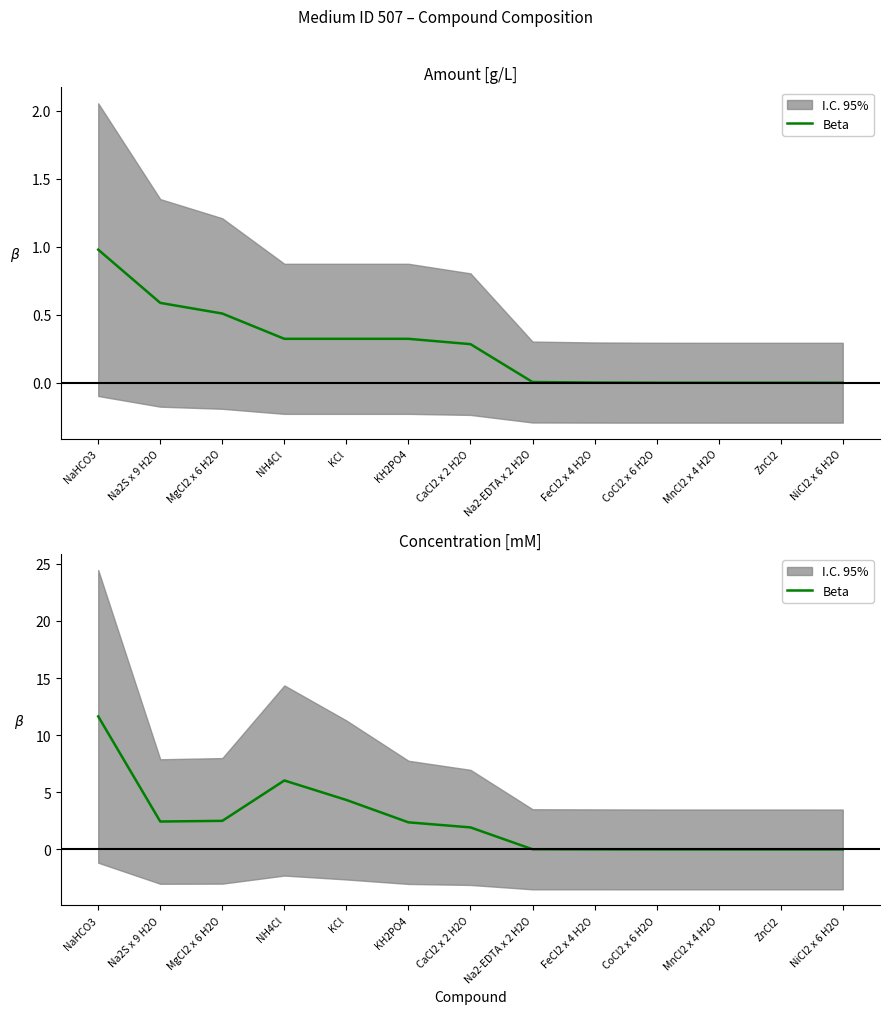

Reading left to right, what are all the values shown in this chart?

NaHCO3=11.6	Na2S x 9 H2O=2.4	MgCl2 x 6 H2O=2.5	NH4Cl=6.0	KCl=4.3	KH2PO4=2.4	CaCl2 x 2 H2O=1.9	Na2-EDTA x 2 H2O=0.0	FeCl2 x 4 H2O=0.0	CoCl2 x 6 H2O=0.0	MnCl2 x 4 H2O=0.0	ZnCl2=0.0	NiCl2 x 6 H2O=0.0